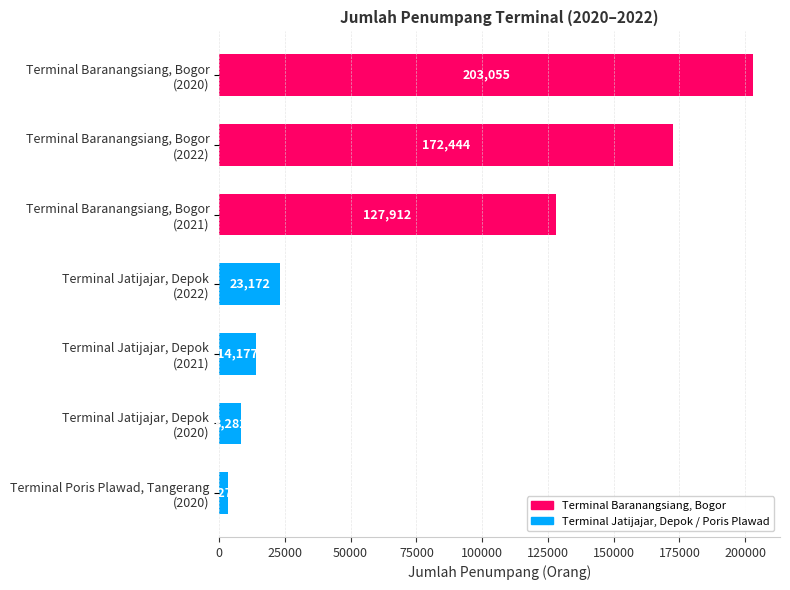

How many bars are there in total?

7